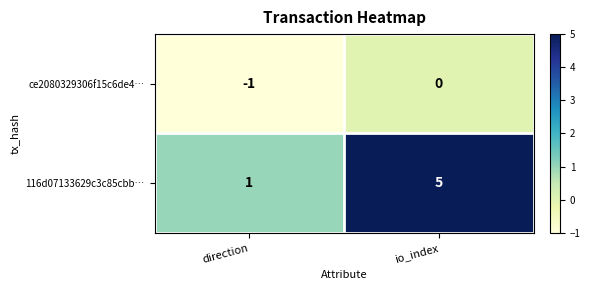

What is the maximum value shown in the chart?

5